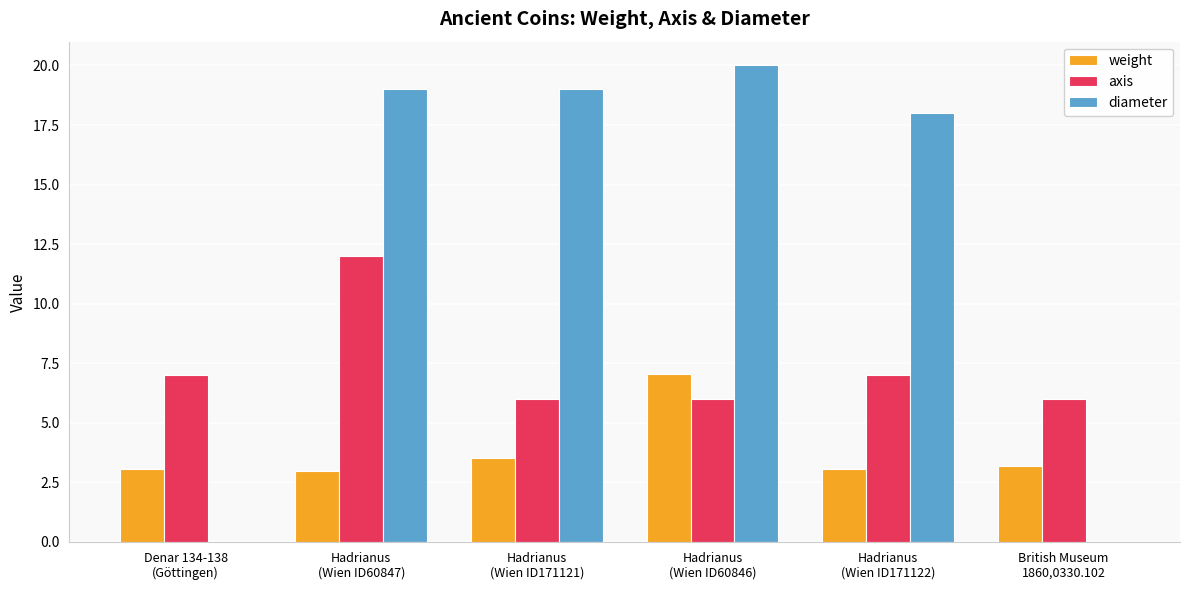

What are all the series names shown in the legend?

weight, axis, diameter